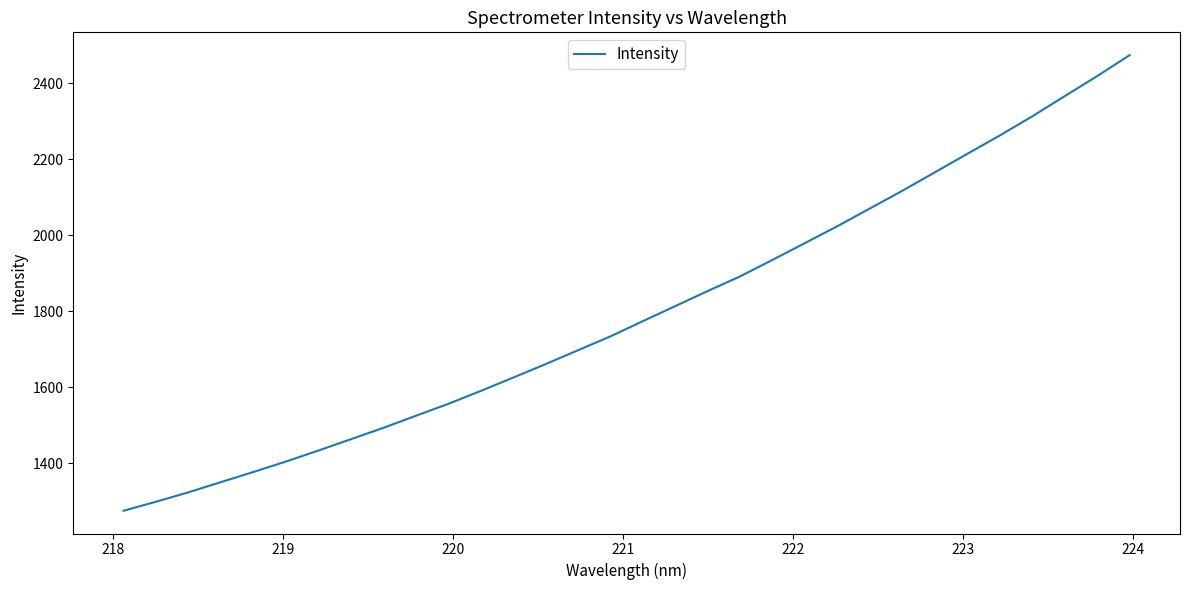

What is the minimum value shown in the chart?

1274.9